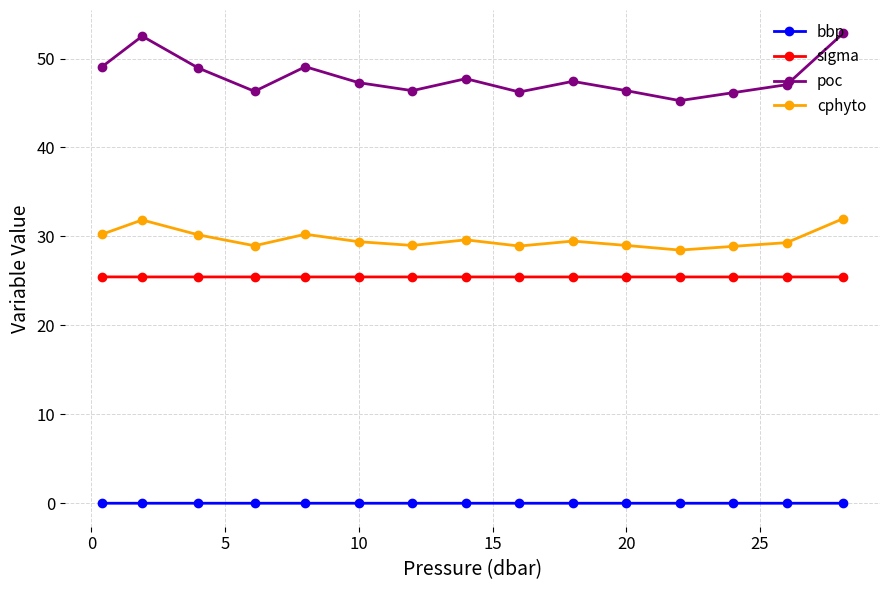

True or false: poc and bbp cross at least once.

False